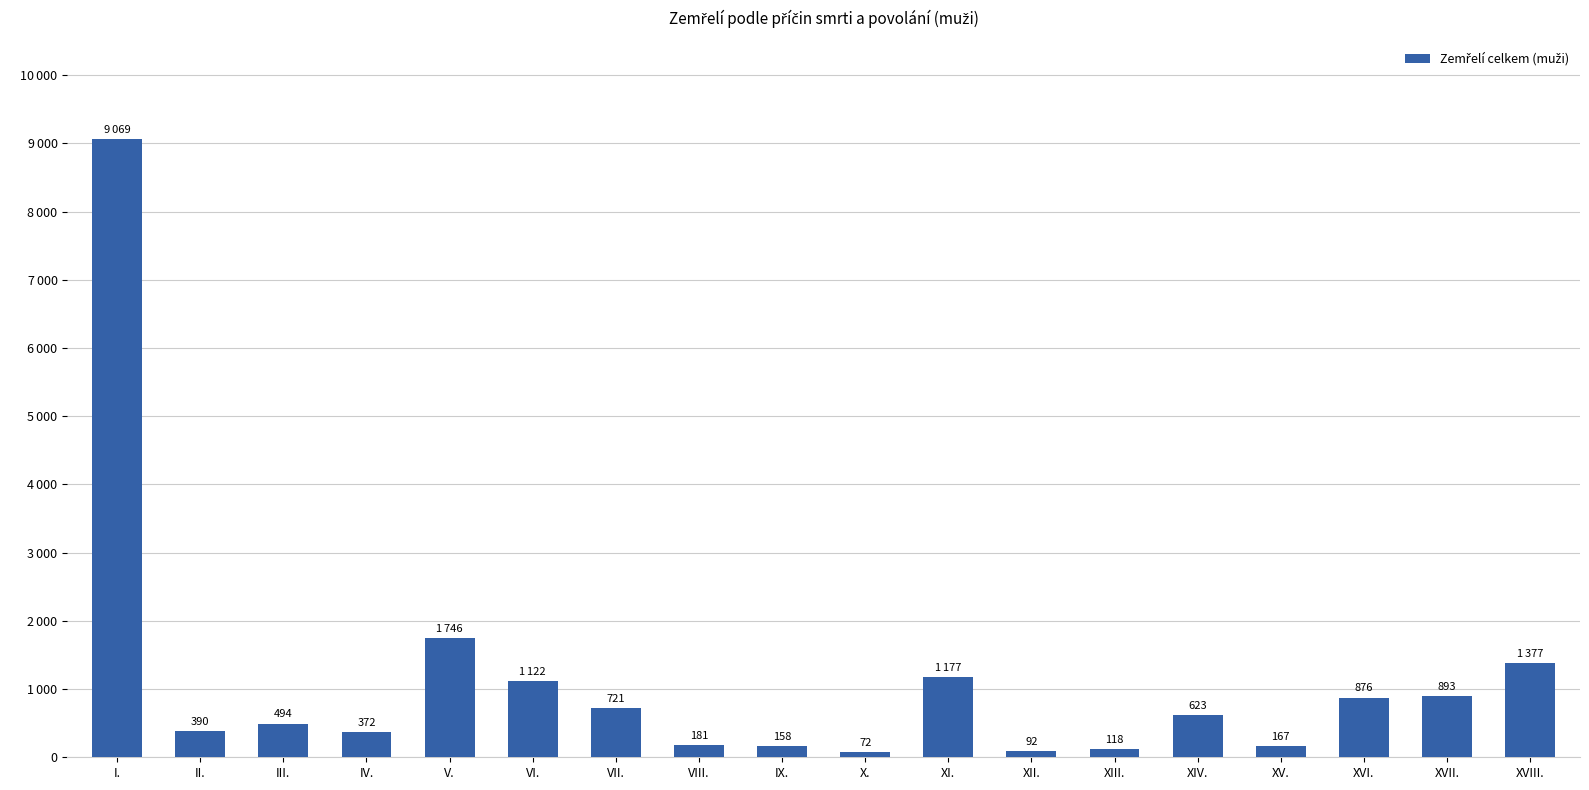

True or false: the data shows 1122 at VI..

True